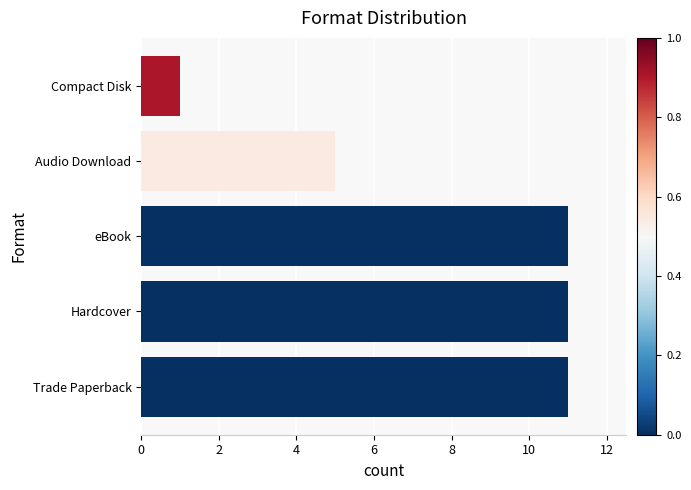

Which category has the lowest value across all series?

Compact Disk